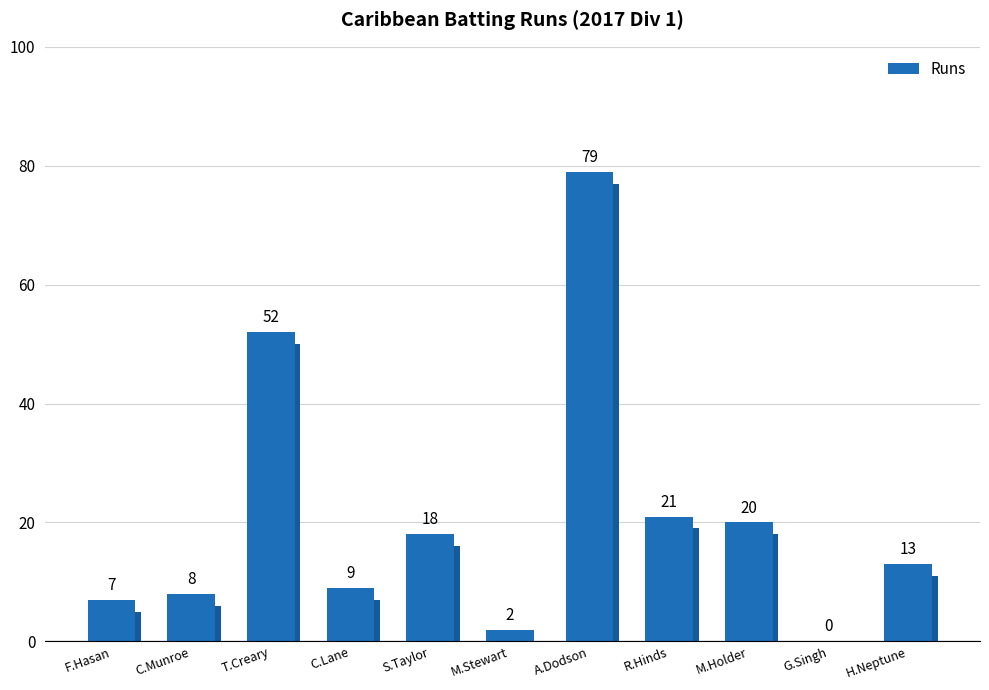

Approximately how many times larger is the value at M.Holder compared to R.Hinds?

1.0